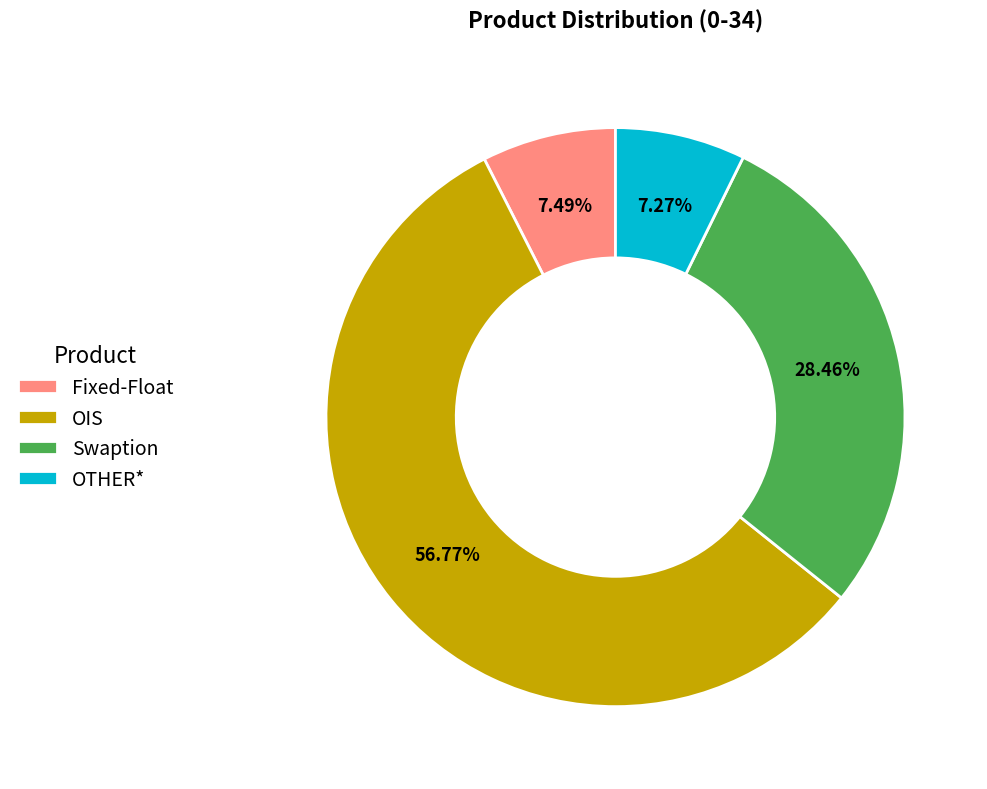

To the nearest percent, what is the combined percentage of OIS and OTHER*?

64%